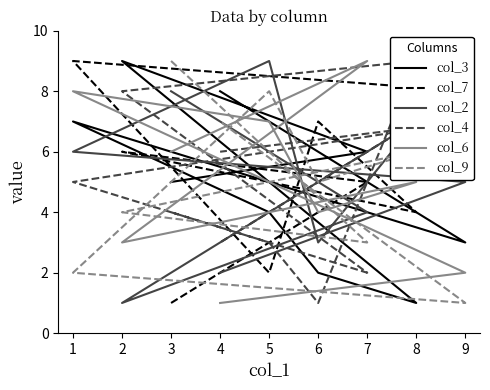

Read the col_6 value at 5.

7